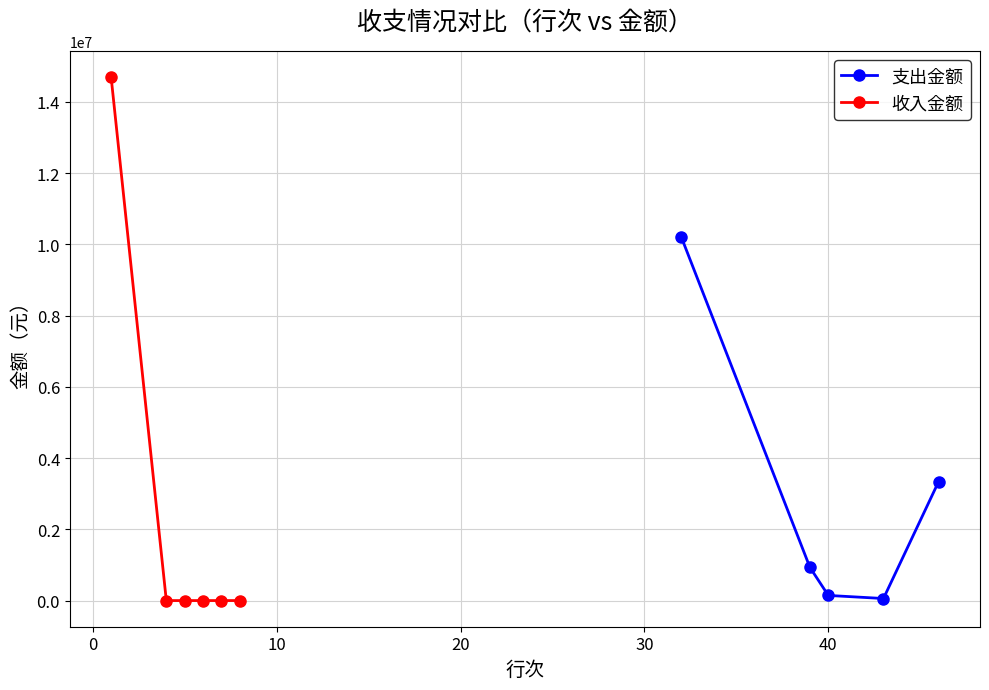

What is the value of the 支出金额 point at the 2nd from the left?

932632.0